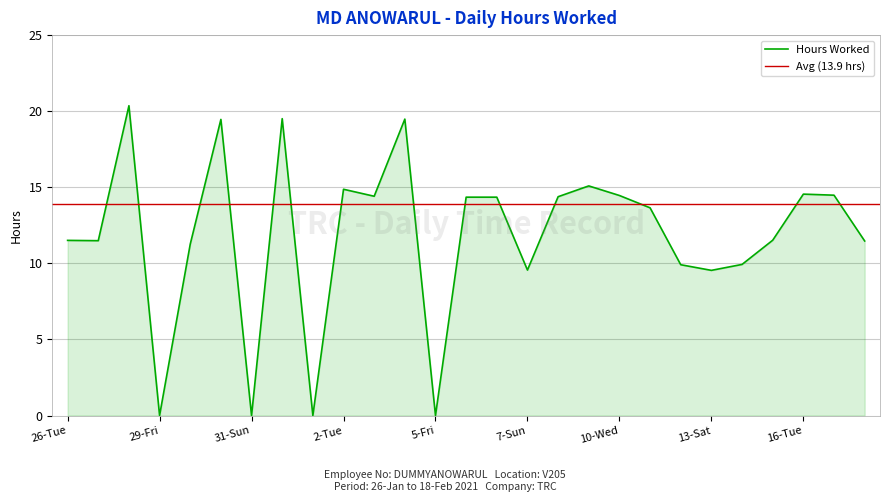

How many data points does each series have?

27